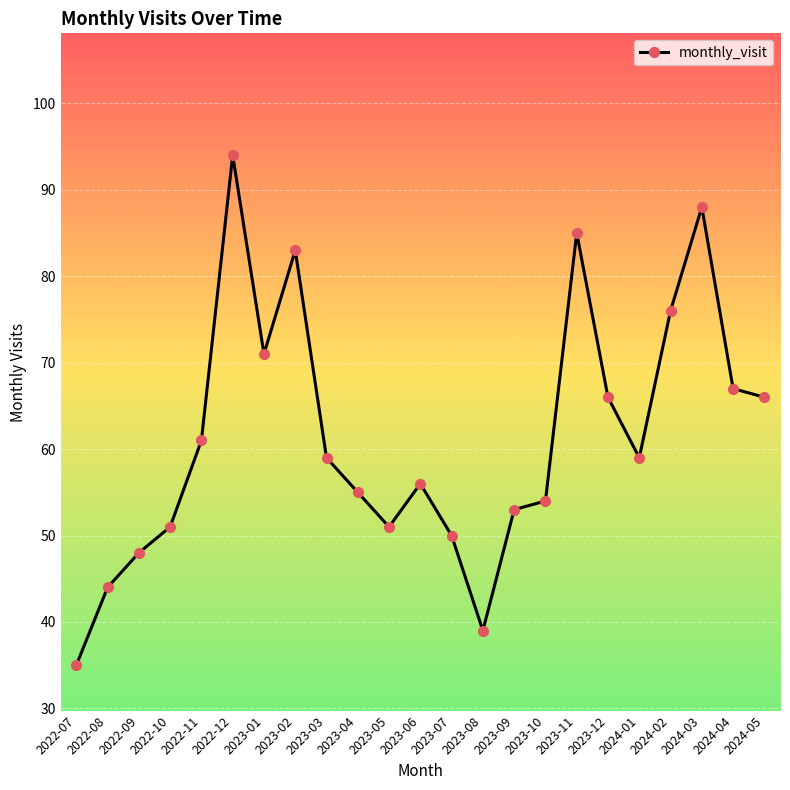

At which category does the chart reach its minimum across all series?

2022-07